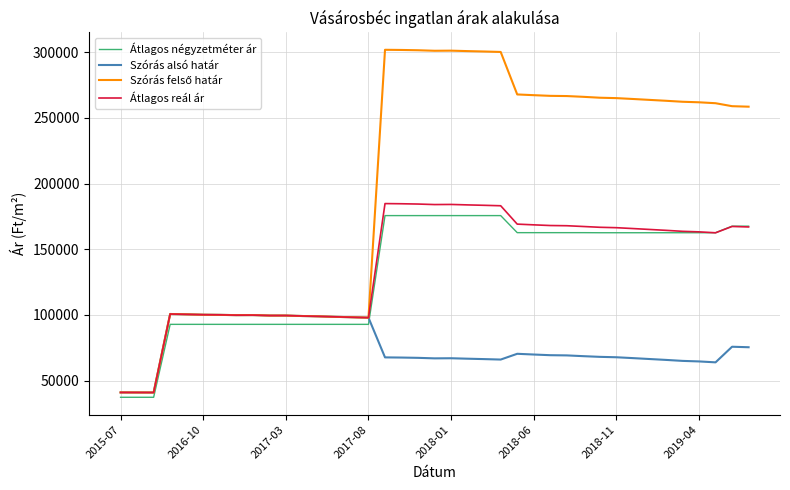

True or false: Szórás alsó határ and Átlagos négyzetméter ár intersect in this chart.

True